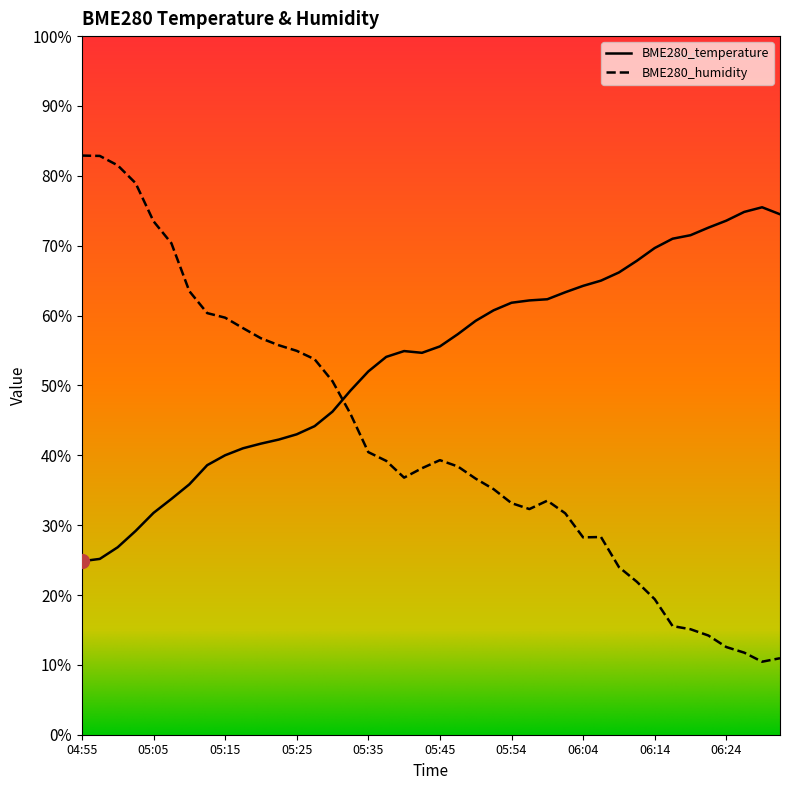

Is the value of BME280_humidity at 06:07 greater than the value of BME280_temperature at 05:00?

Yes